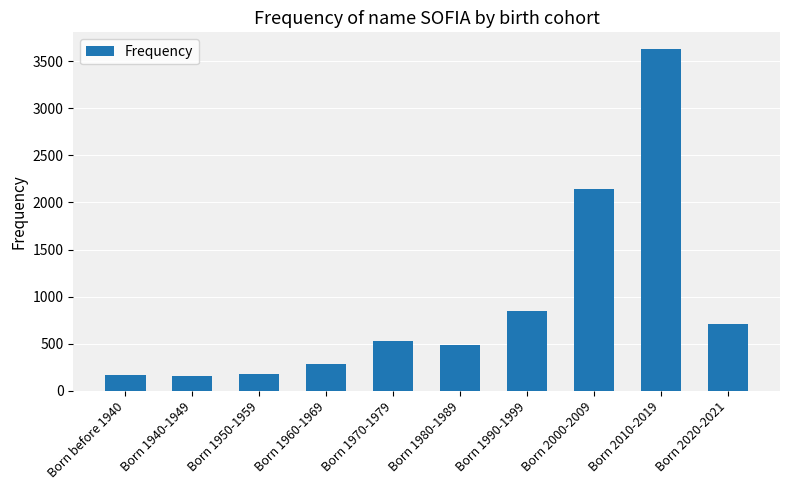

What is the average value?

914